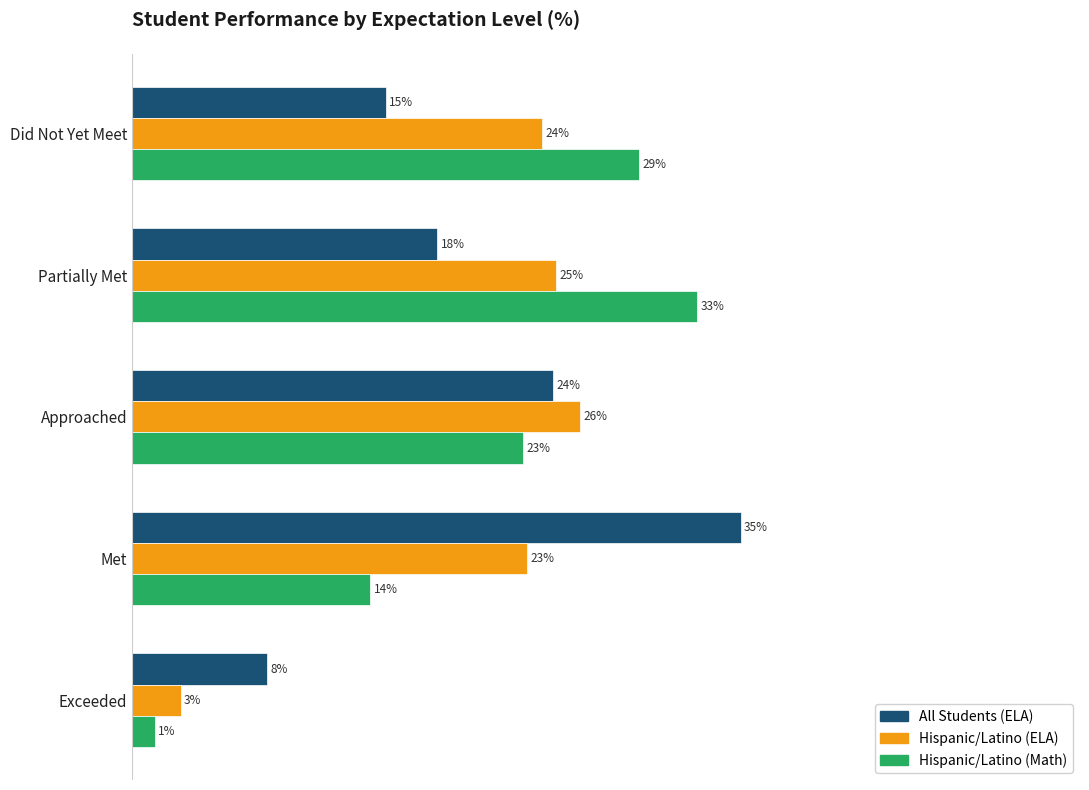

True or false: Hispanic/Latino
(ELA) has a value of 0.1 at Partially Met.

False